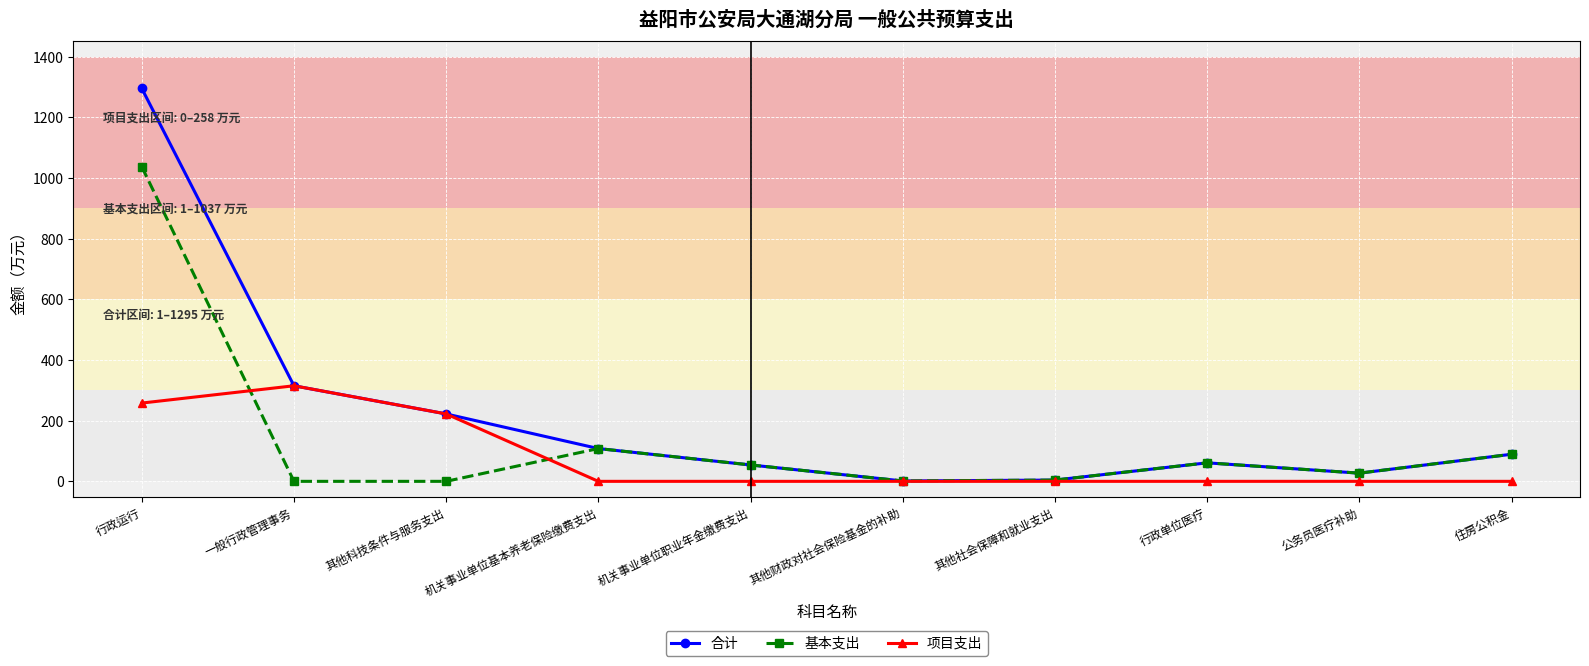

In 合计, how many points are lower than both neighbors (excluding endpoints)?

2